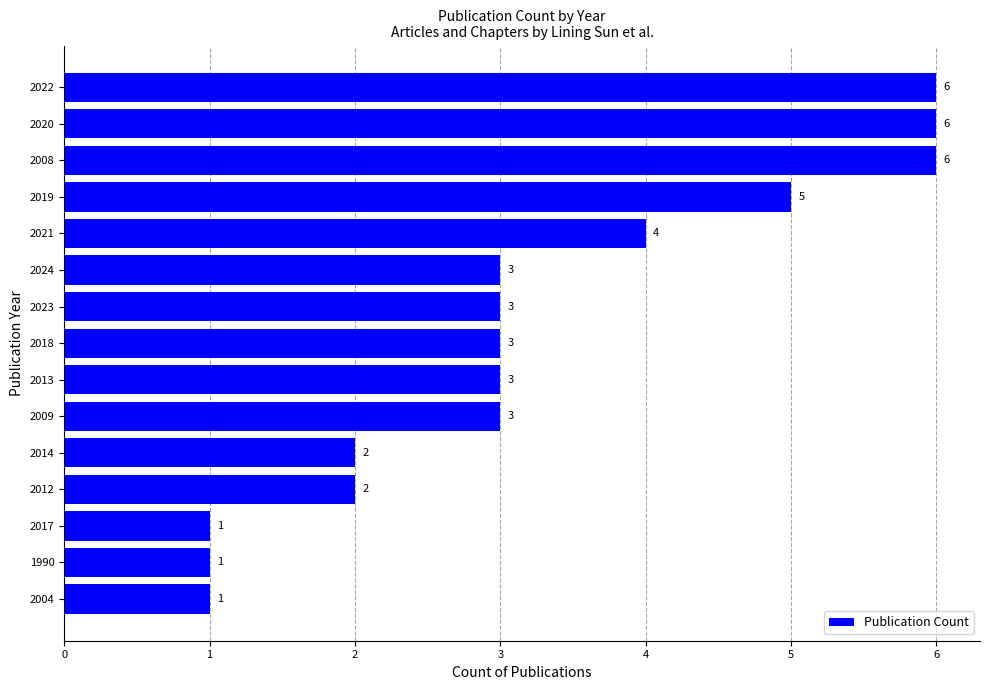

The chart shows a value of 6 at 2008. True or false?

True